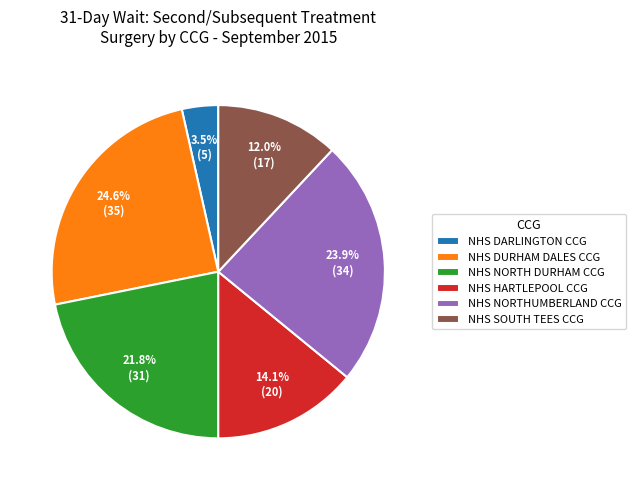

Between NHS NORTH DURHAM CCG and NHS NORTHUMBERLAND CCG, which is larger?

NHS NORTHUMBERLAND CCG